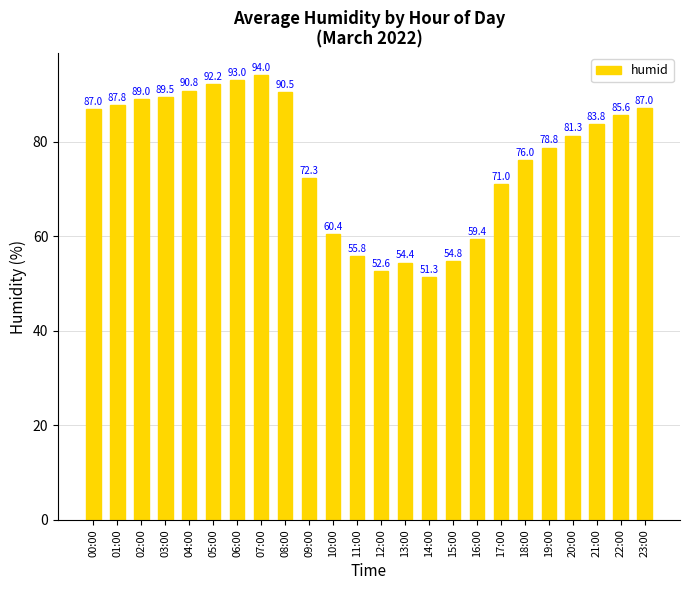

What is the label of the 21st bar from the right?

03:00